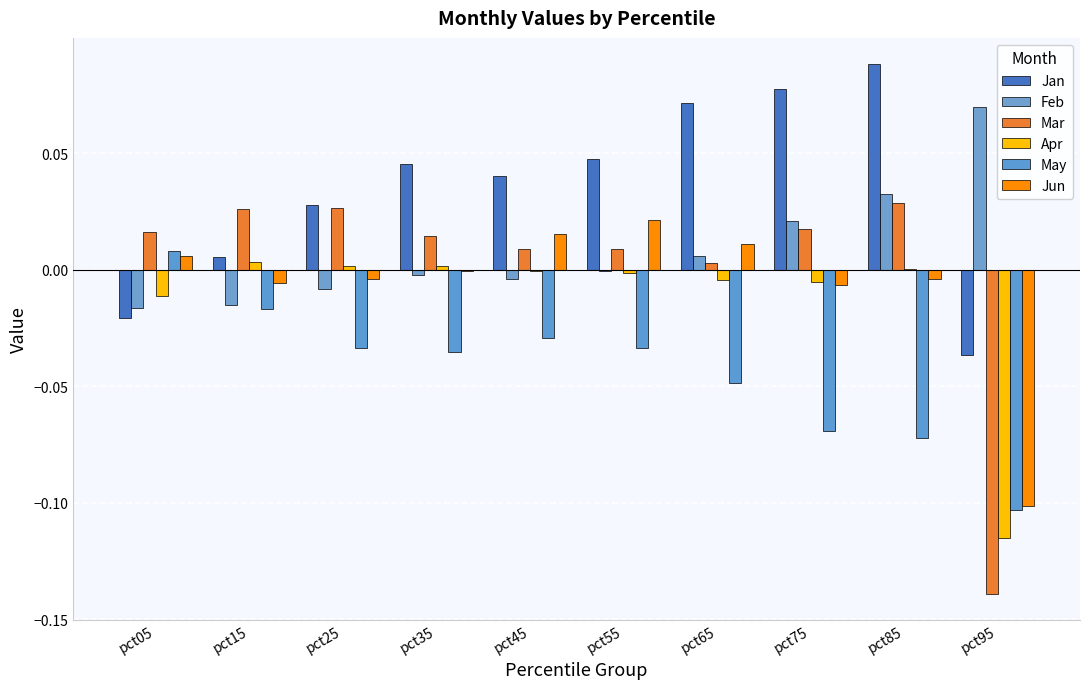

How many data points in Mar are above 0?

9